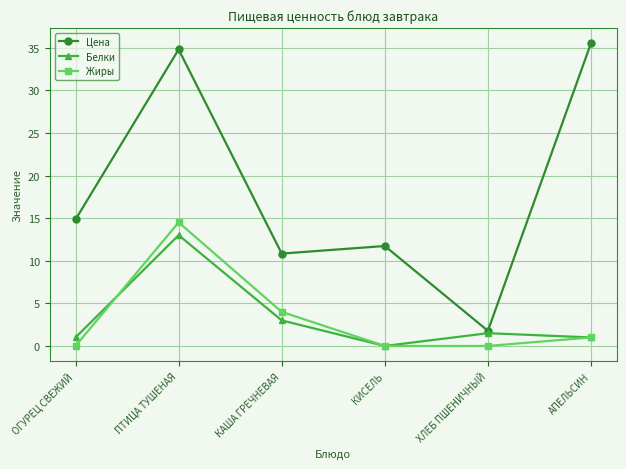

What are all the series names shown in the legend?

Цена, Белки, Жиры